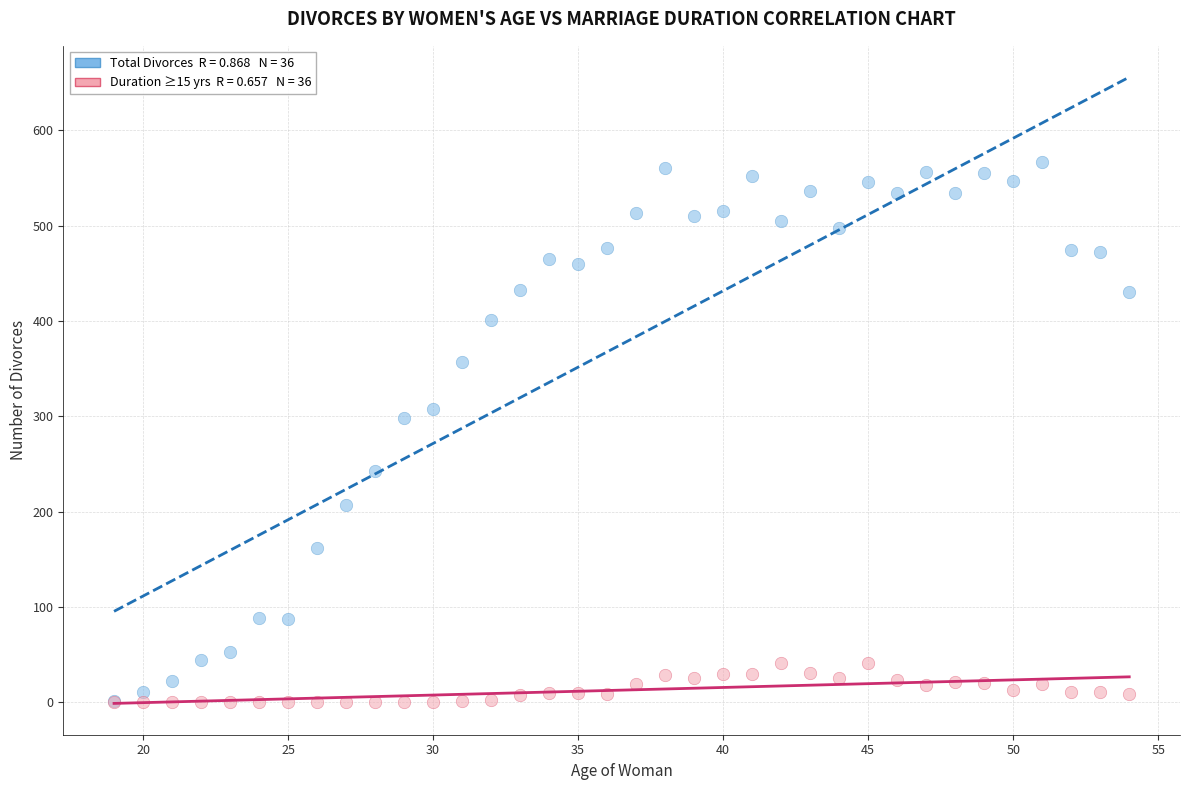

Across all series, what Y value is closest to 283?

298